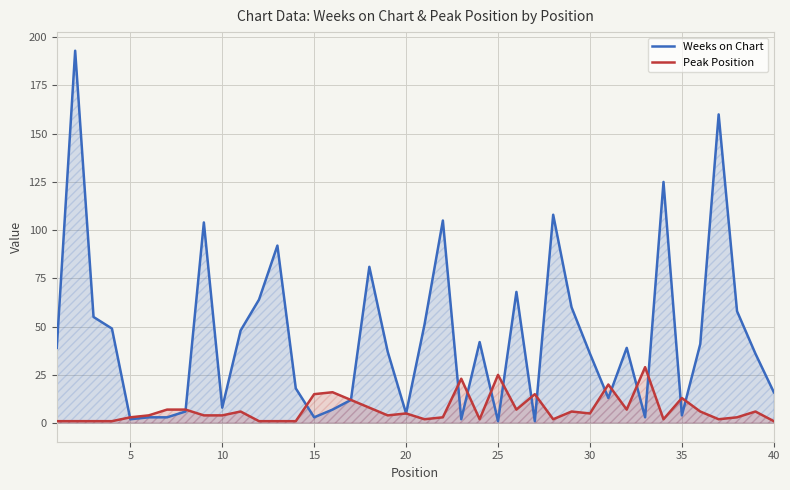

True or false: Peak Position has a value of 12 at 25.

False